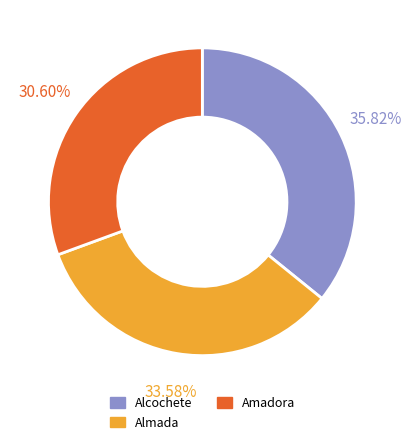

Between Alcochete and Amadora, which is larger?

Alcochete